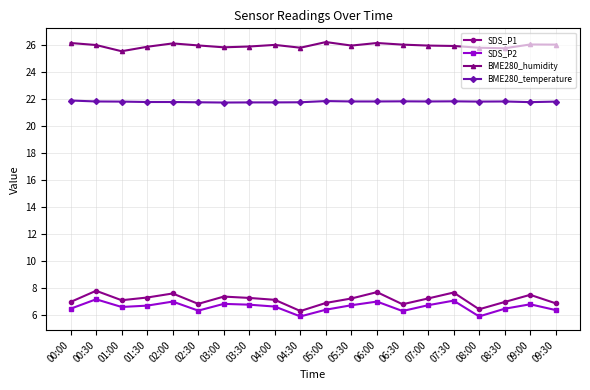

What is the sum of the BME280_temperature values at 07:00 and 05:30?

43.6